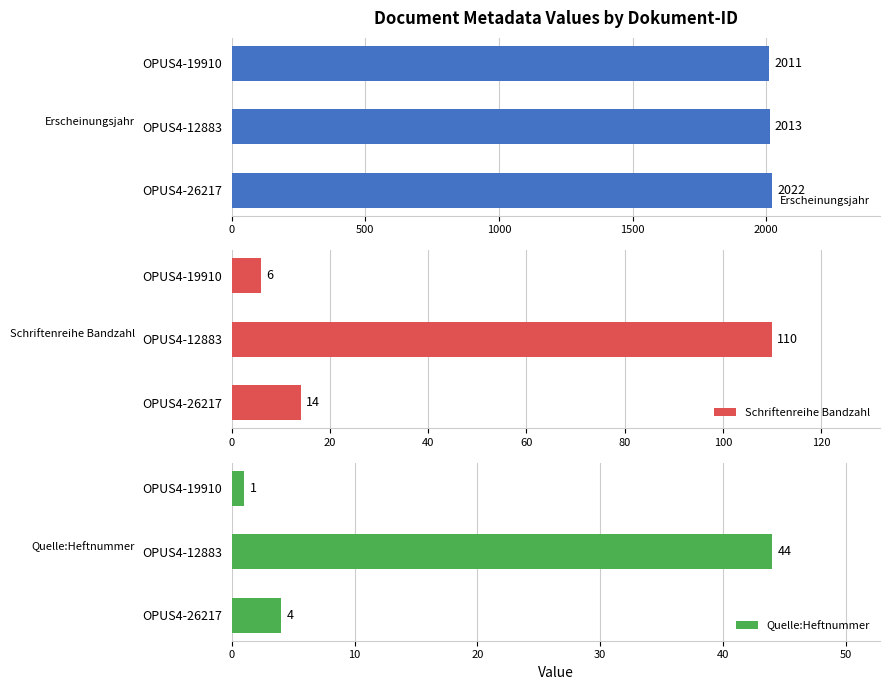

At which label does Quelle:Heftnummer reach its minimum?

OPUS4-19910